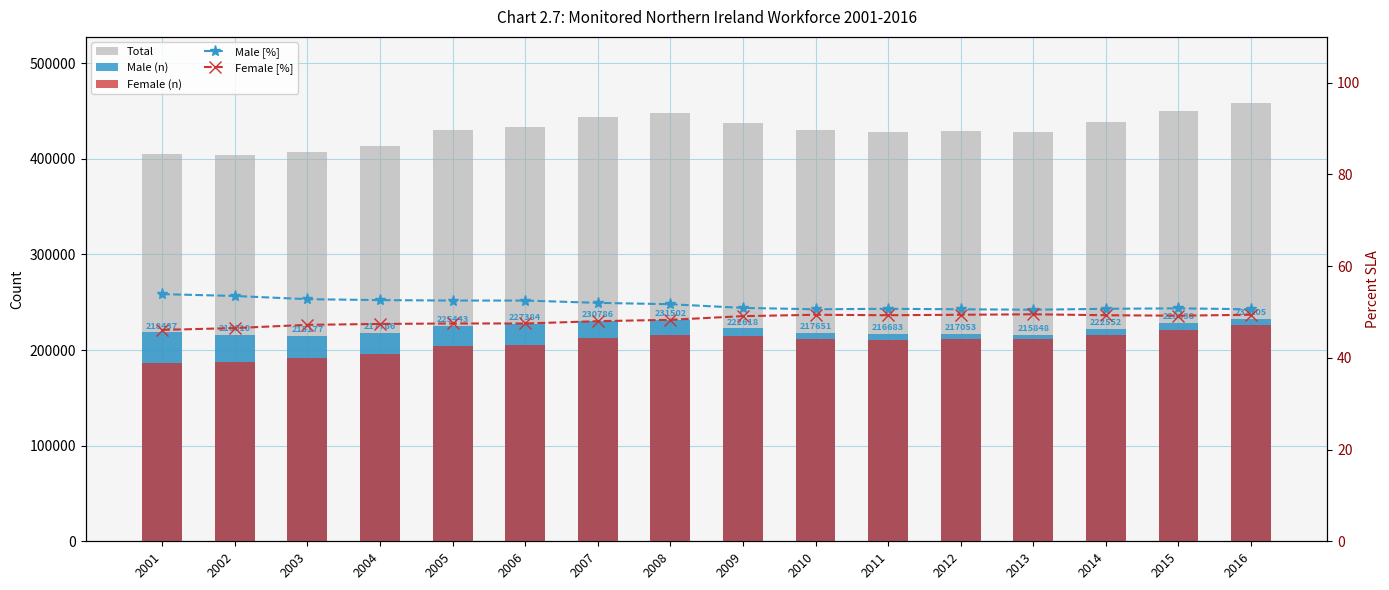

Is it true that Total equals 443461.0 at 2007?

True